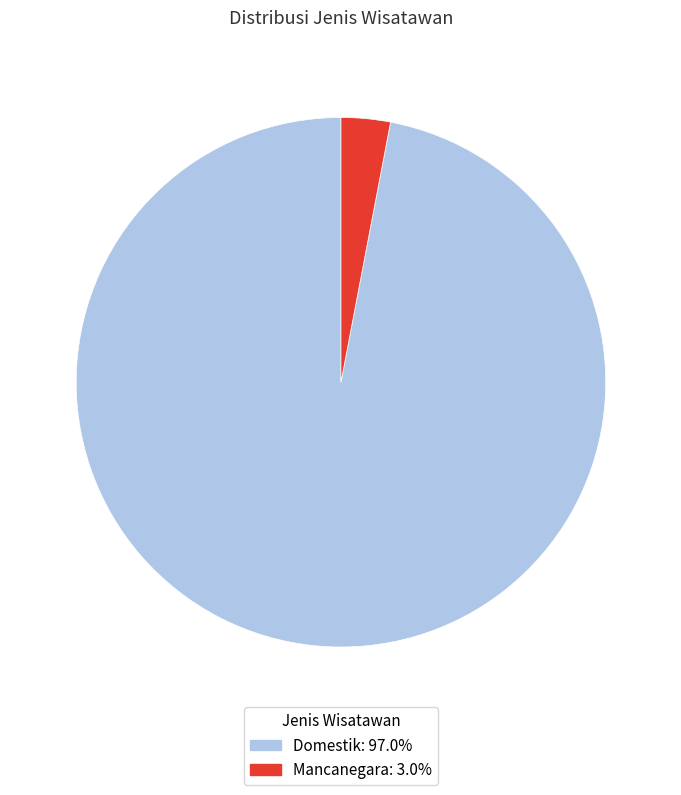

Which slice is the largest?

Domestik